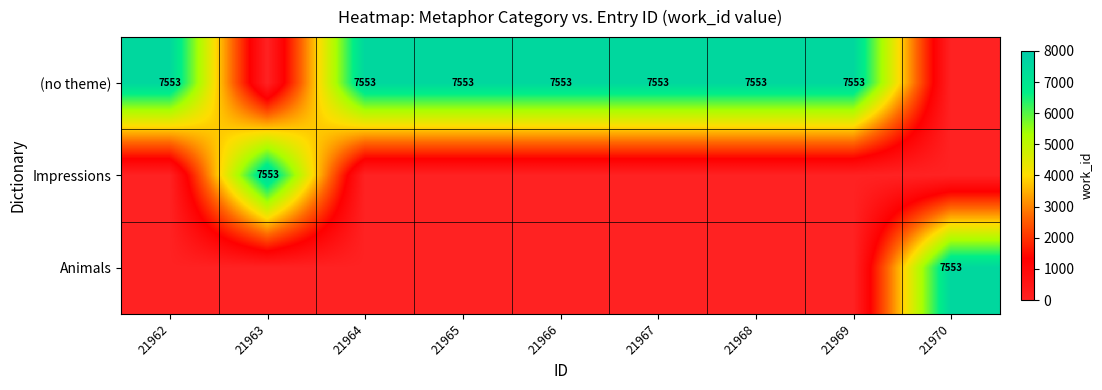

True or false: (no theme) has a value of 7553 at 21966.

True